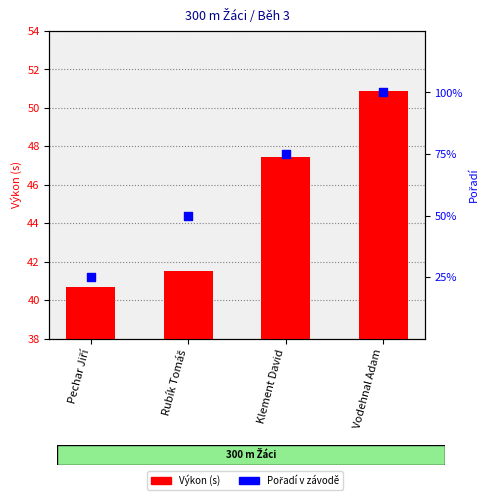

Which series has the widest spread of Y values?

Výkon (s)